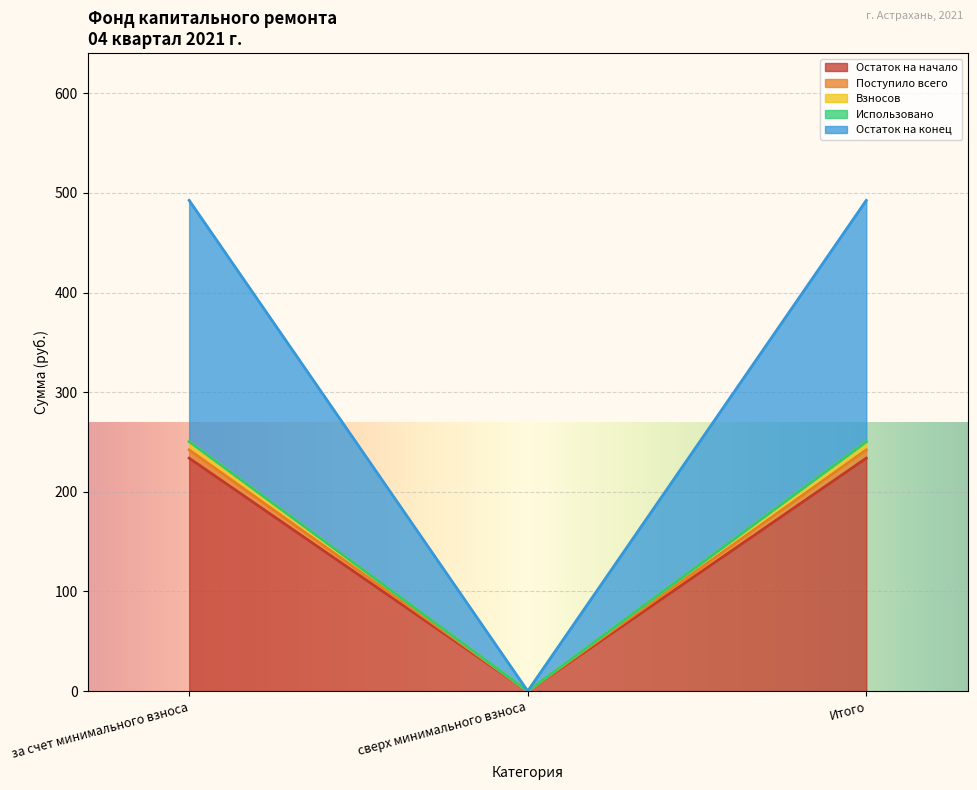

At which category does the chart reach its peak across all series?

за счет минимального взноса